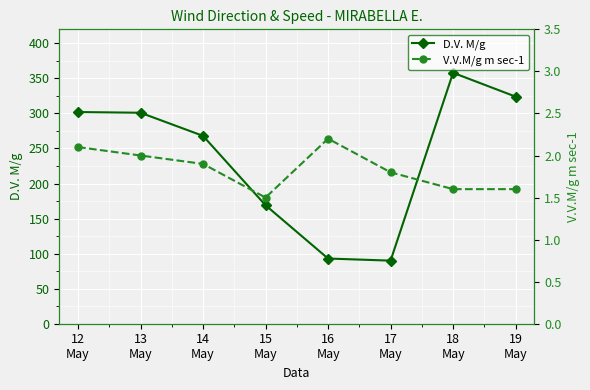

The V.V.M/g m sec-1 series shows 2.1 at 12
May. True or false?

True